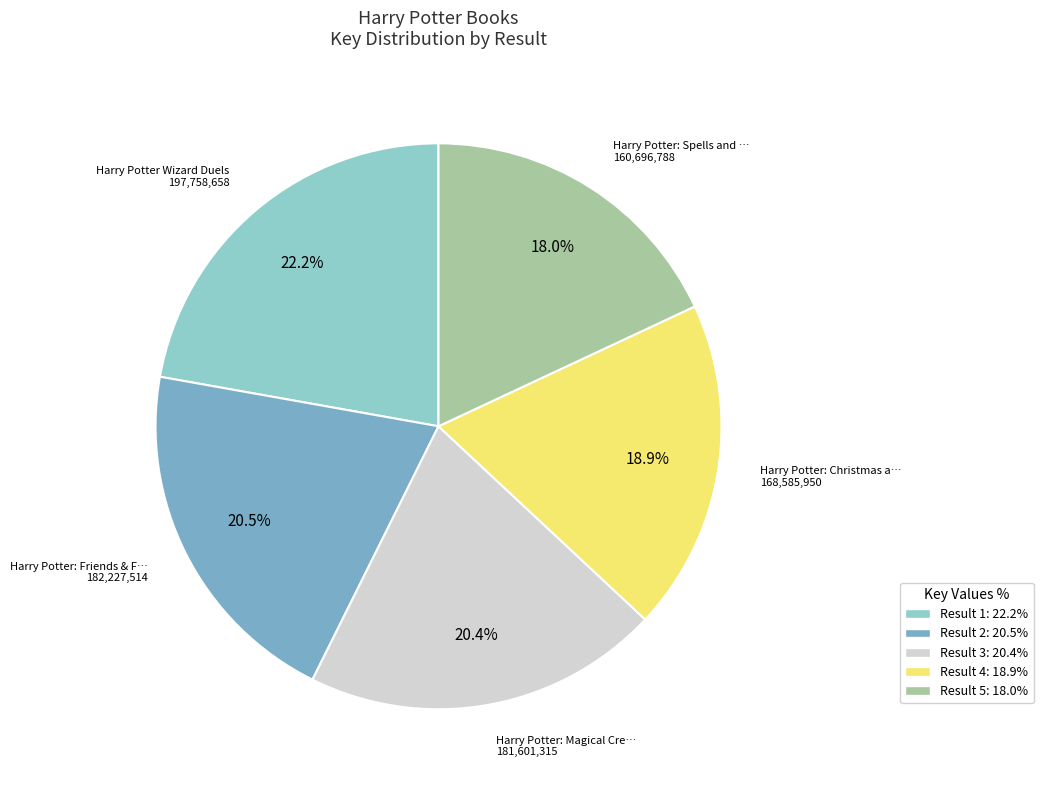

Which category has the biggest portion of the pie?

Result 1: 22.2%